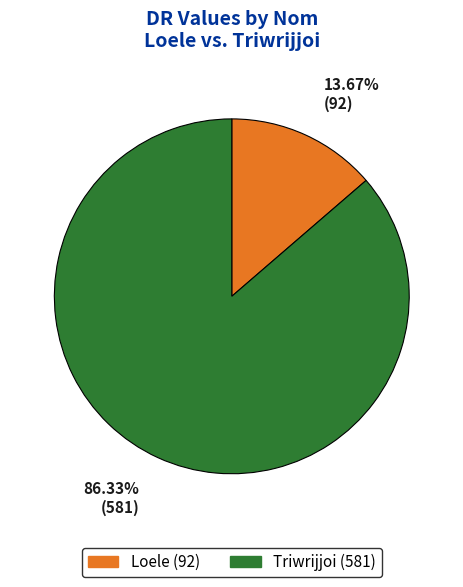

Approximately how many times larger is the value at Loele compared to Triwrijjoi?

0.2